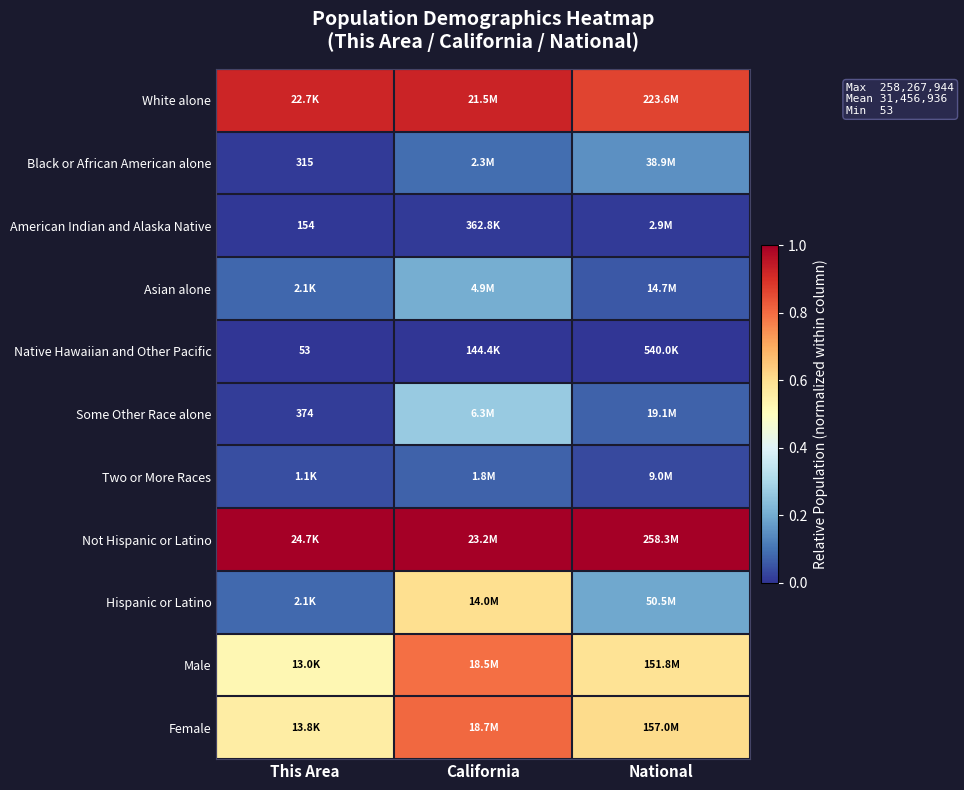

What is the difference between the highest and lowest values at California?

1.0